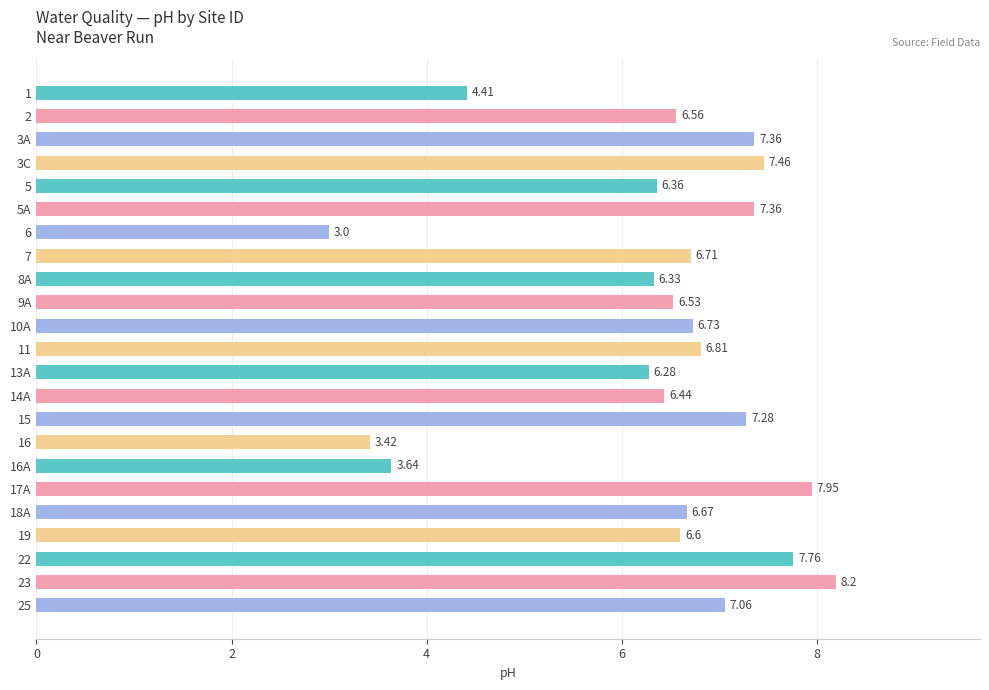

What is the ratio of the value at 16 to the value at 18A?

0.5